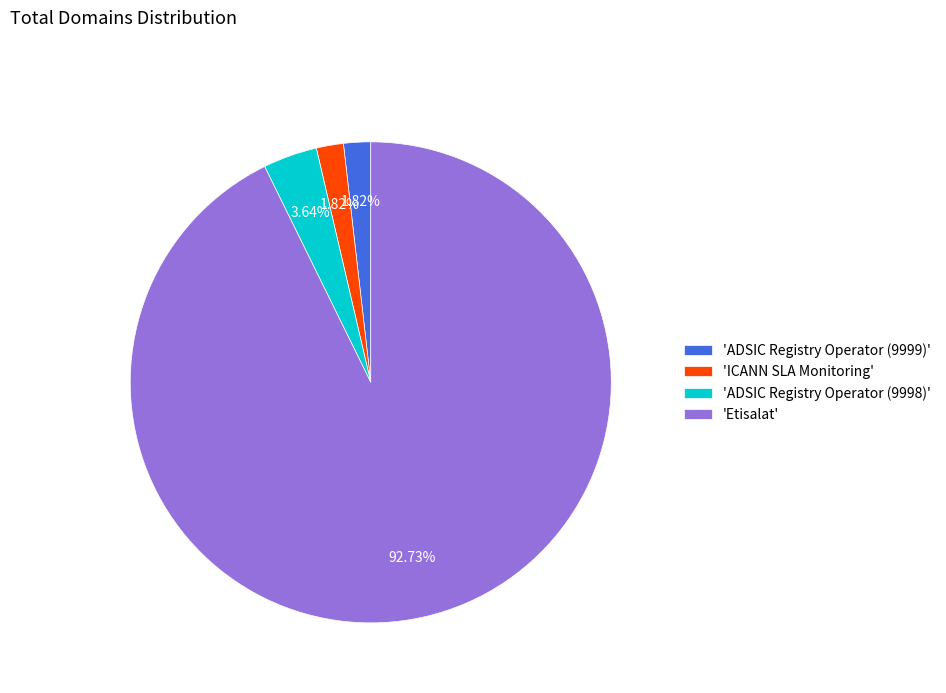

Does 'Etisalat' account for over 50% of the chart?

Yes